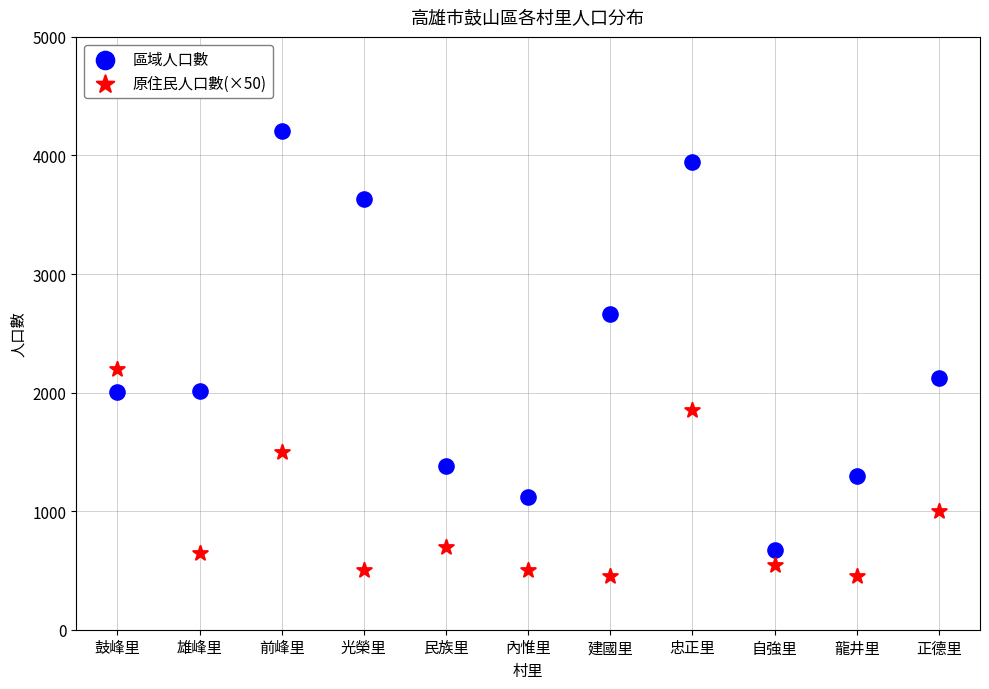

Across all data points, what is the range of X values (max minus min)?

10